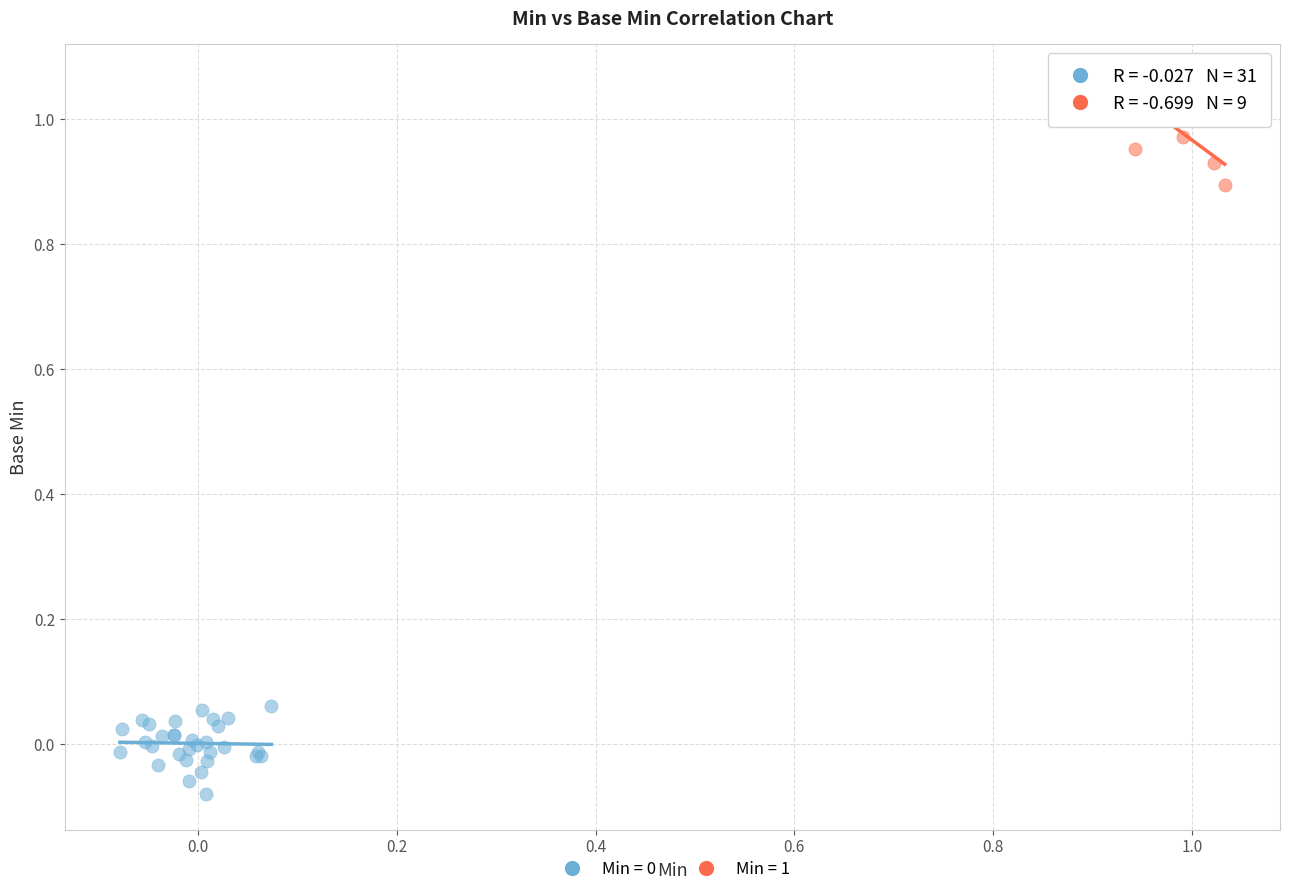

Which series contains the highest Y value?

Min = 1